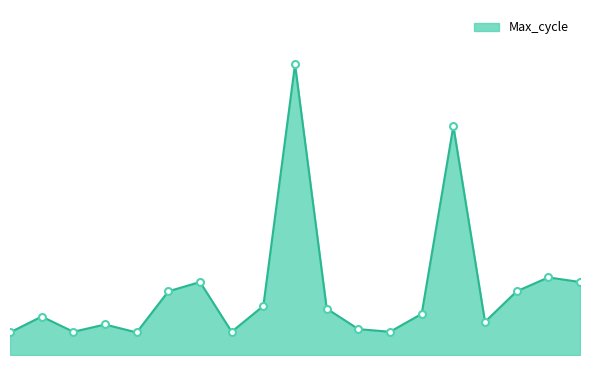

Is this an area chart (filled region under the line)?

Yes